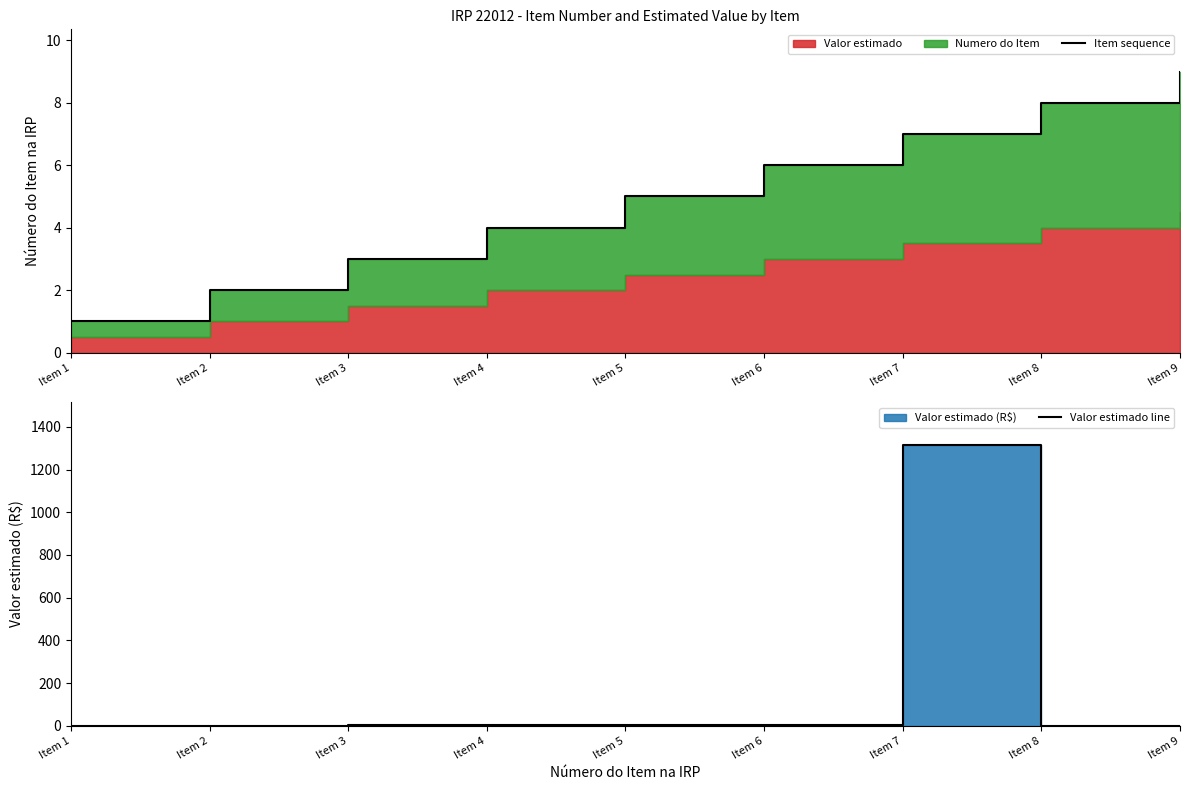

Which series changed the most between Item 6 and Item 8?

Valor estimado line